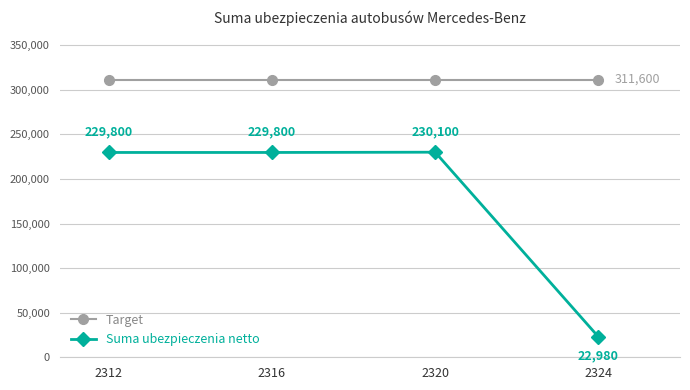

What is the sum of all Target values?

1246400